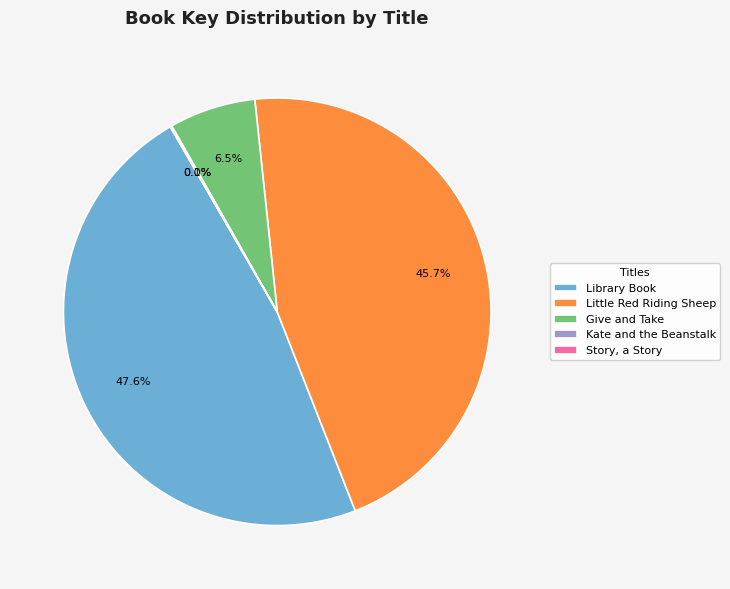

Is the sum of Give and Take and Little Red Riding Sheep greater than half?

Yes